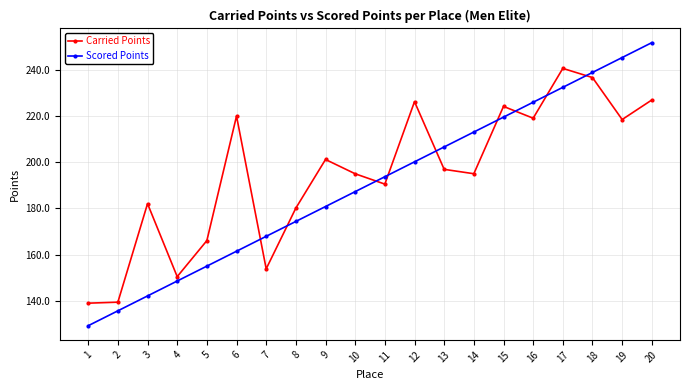

Is the value of Scored Points at 6 greater than the value of Carried Points at 10?

No